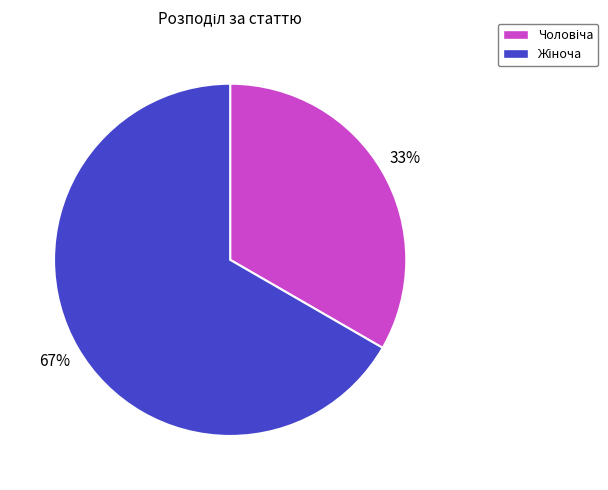

To the nearest percent, what is the average slice percentage?

50%